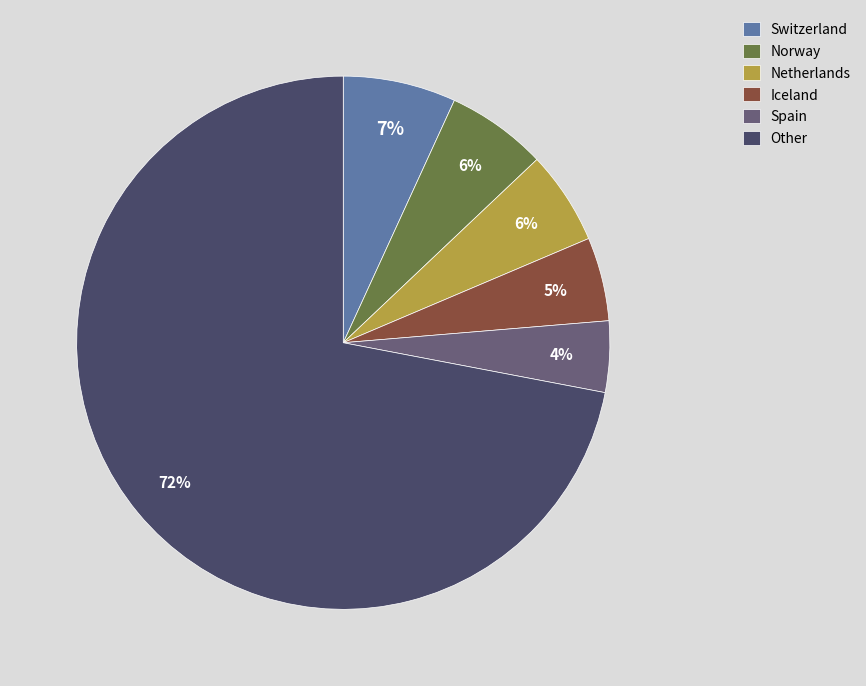

How many segments does this pie chart have?

6